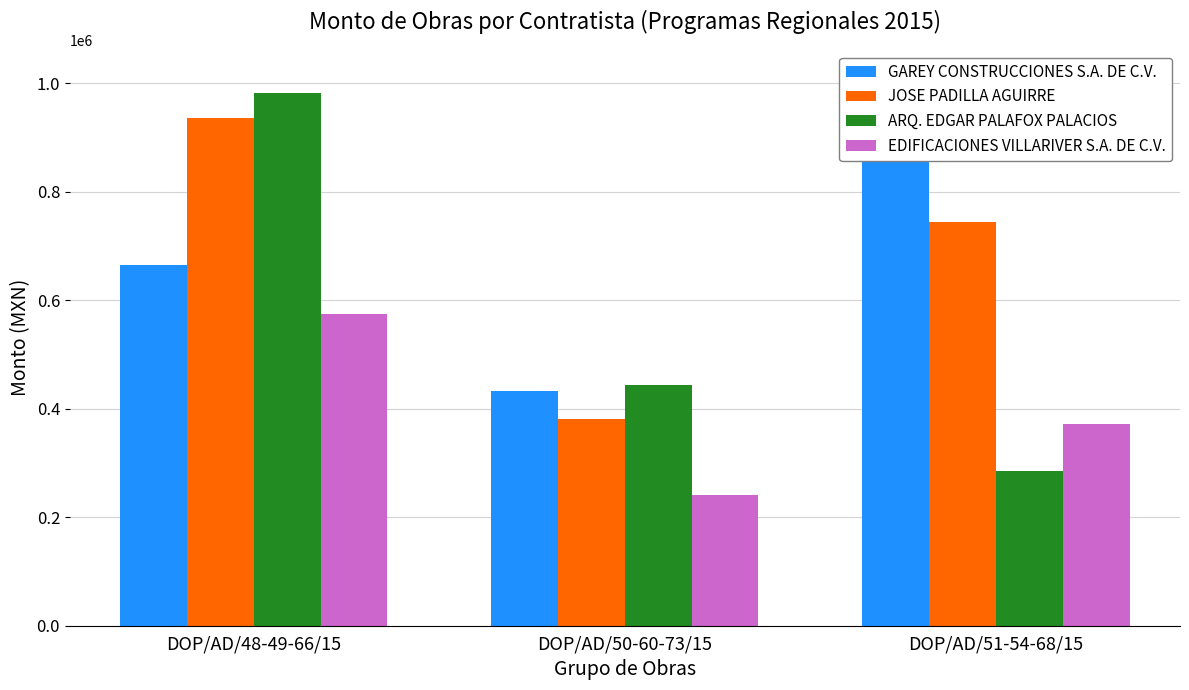

How many values in the GAREY CONSTRUCCIONES S.A. DE C.V. series exceed 664843?

2